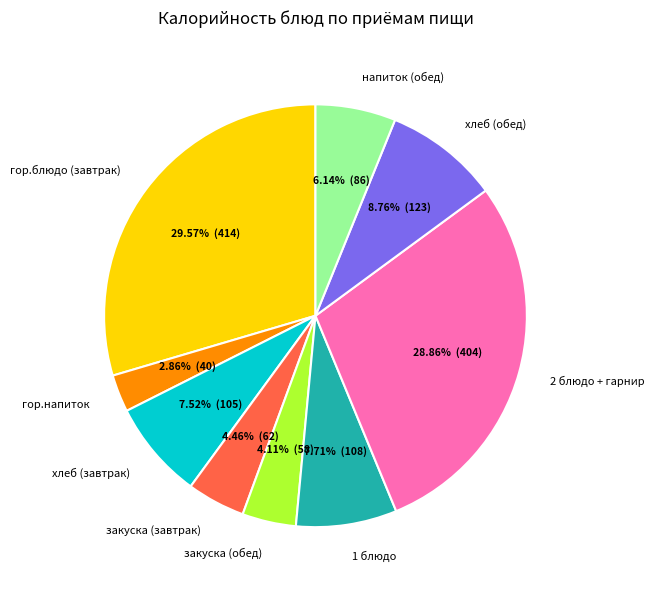

What is the smallest slice in the pie chart?

гор.напиток